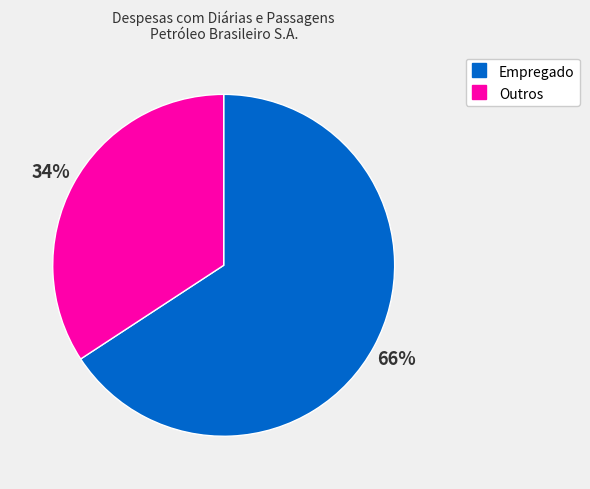

Which category accounts for the majority?

Empregado